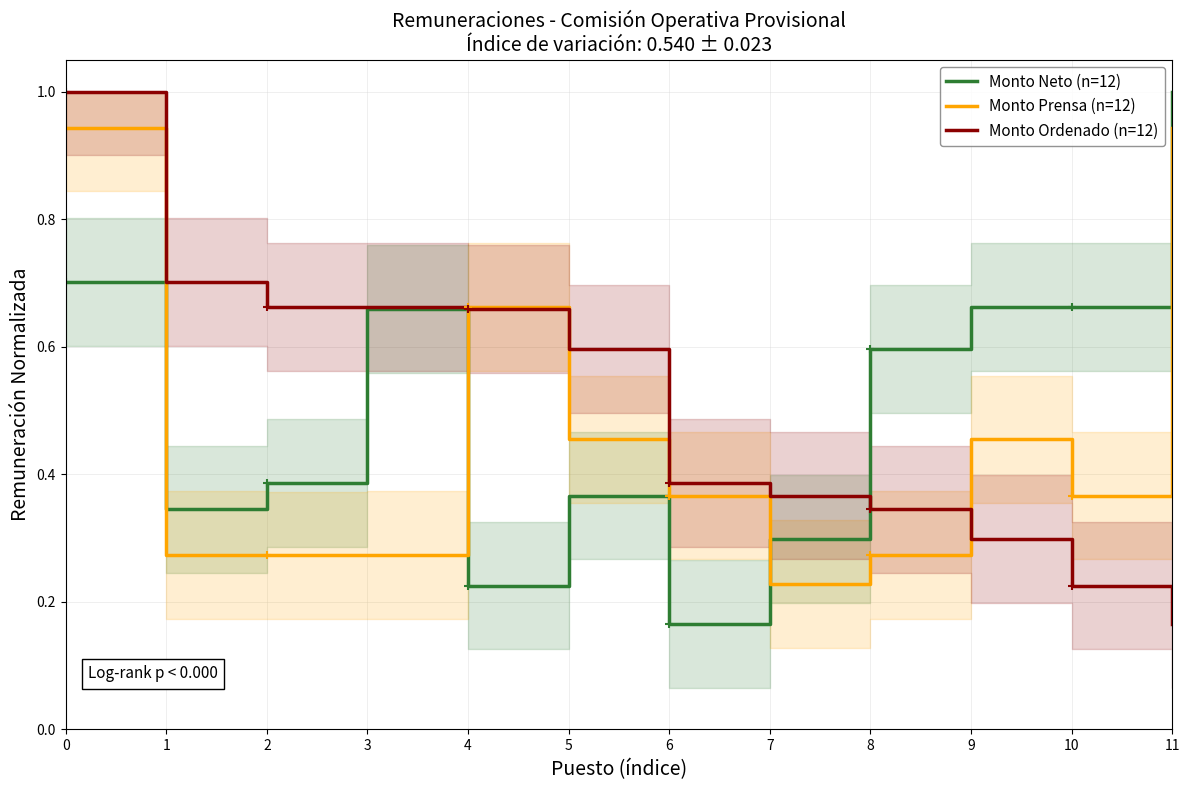

The Monto Ordenado (n=12) series shows 0.5 at 7. True or false?

False